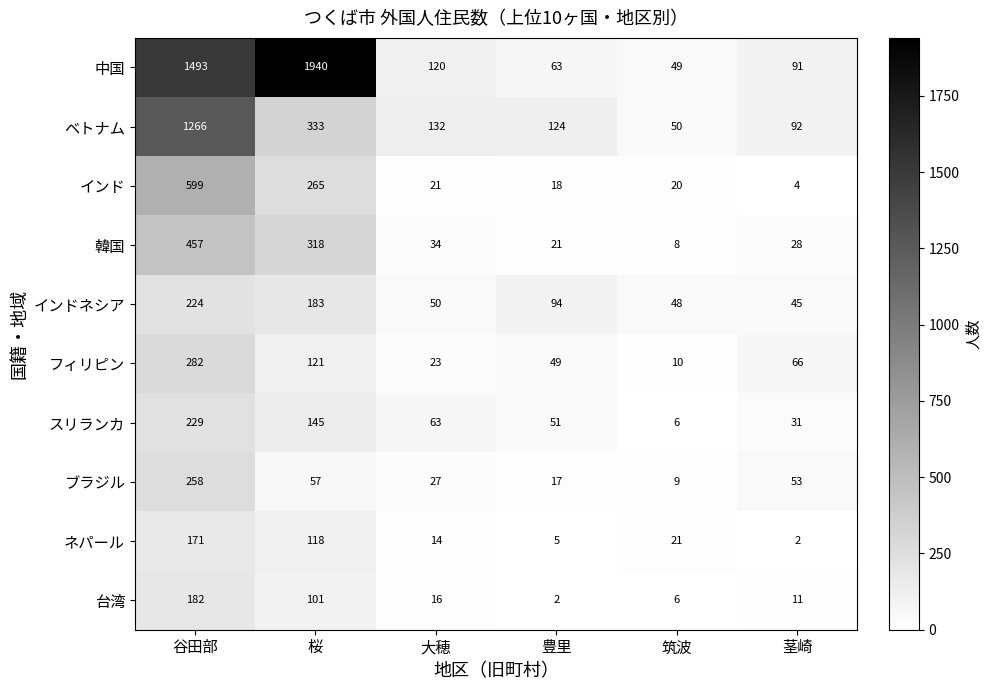

At which label does 台湾 first exceed 16?

谷田部